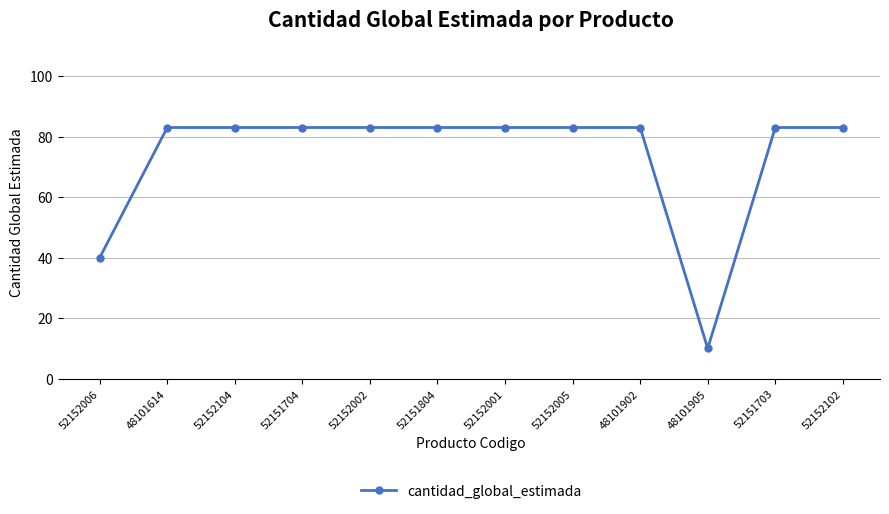

What is the label of the 2nd point from the left?

48101614